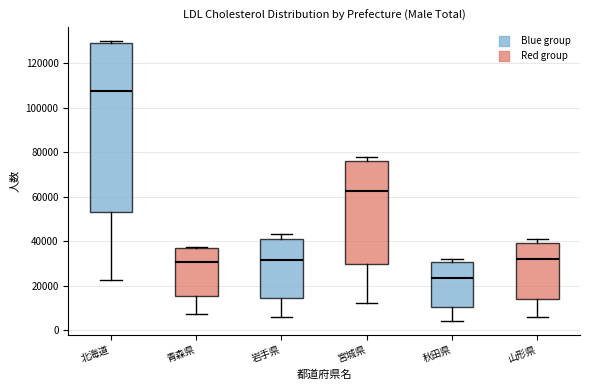

Reading left to right, read every box against the y-axis: the position of its median line, the range the box covers, and the ends of its whiskers. The values are not printed on the chart, so give them approximately, as read against the axis.

北海道: median 108000, box 52000 to 128000, whiskers 22000 to 130000
青森県: median 30000, box 16000 to 36000, whiskers 8000 to 38000
岩手県: median 32000, box 14000 to 40000, whiskers 6000 to 44000
宮城県: median 62000, box 30000 to 76000, whiskers 12000 to 78000
秋田県: median 24000, box 10000 to 30000, whiskers 4000 to 32000
山形県: median 32000, box 14000 to 40000, whiskers 6000 to 40000 (just above the box's upper edge)